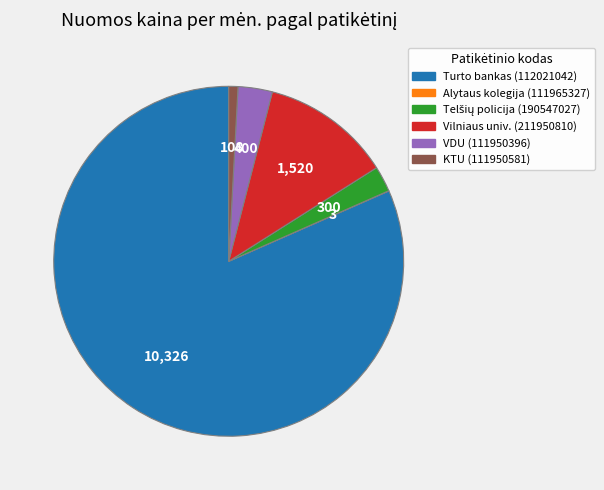

Approximately how many times larger is the value at KTU (111950581) compared to VDU (111950396)?

0.3